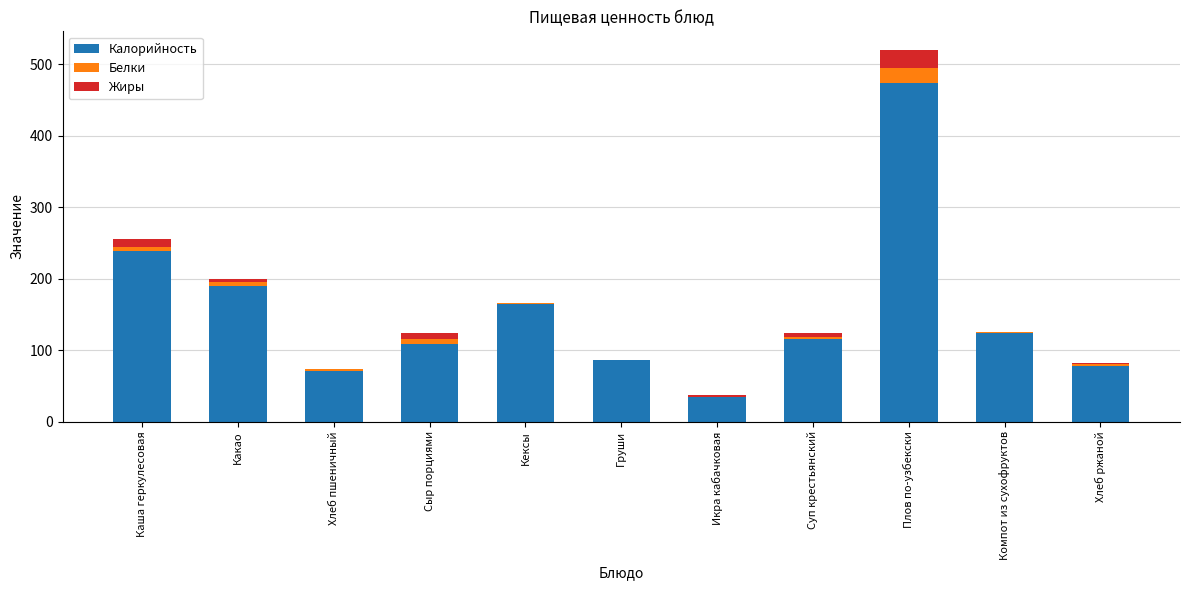

Are the bars horizontal?

No